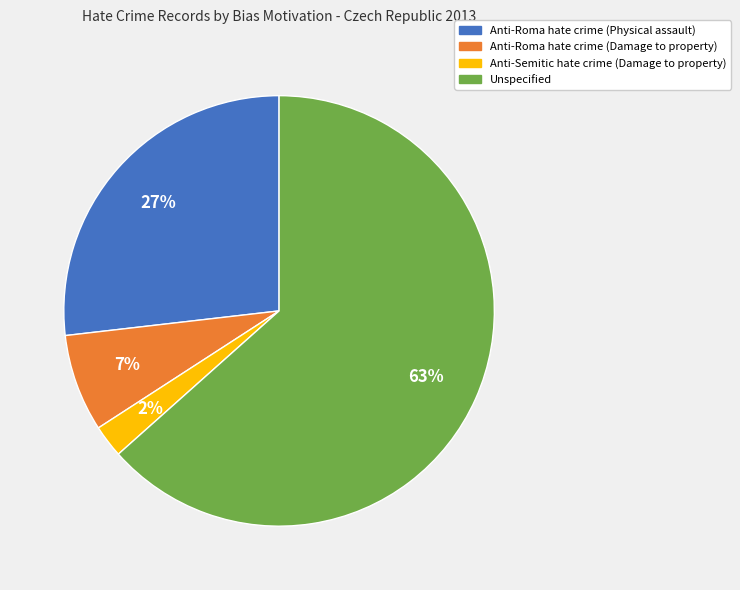

Which has a higher value, Anti-Semitic hate crime (Damage to property) or Anti-Roma hate crime (Damage to property)?

Anti-Roma hate crime (Damage to property)